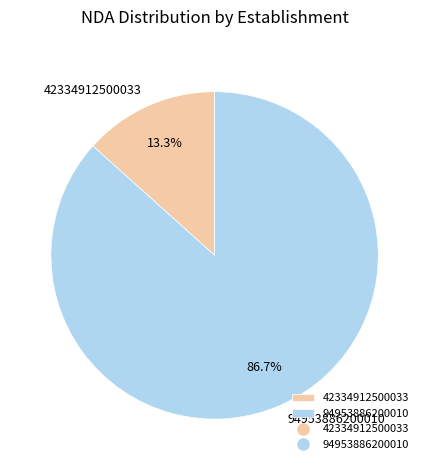

Rank the categories by value from lowest to highest.

42334912500033, 94953886200010